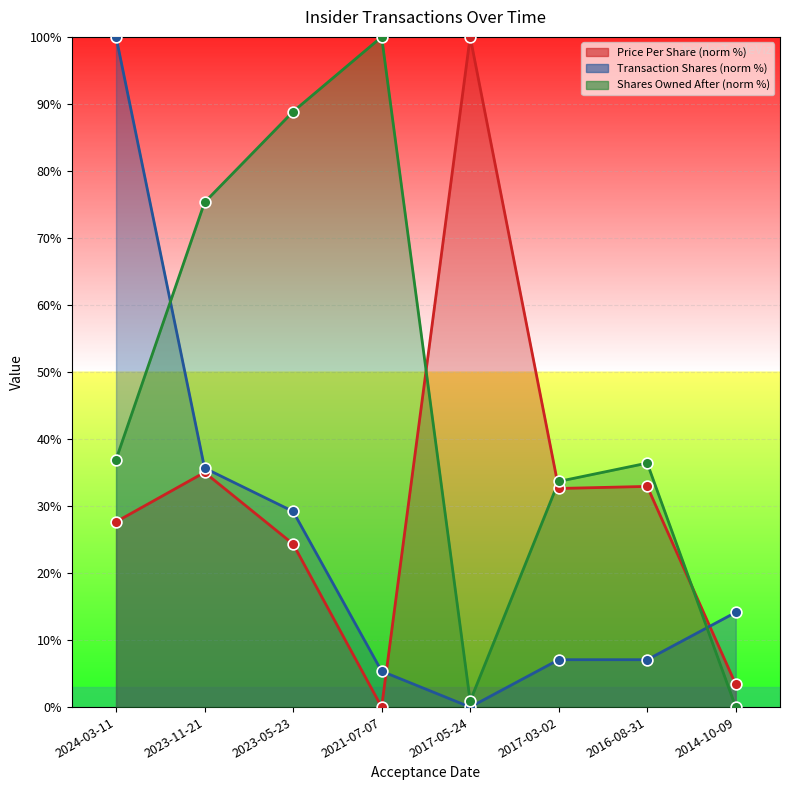

What is the total value across all series at 2014-10-09?

17.5